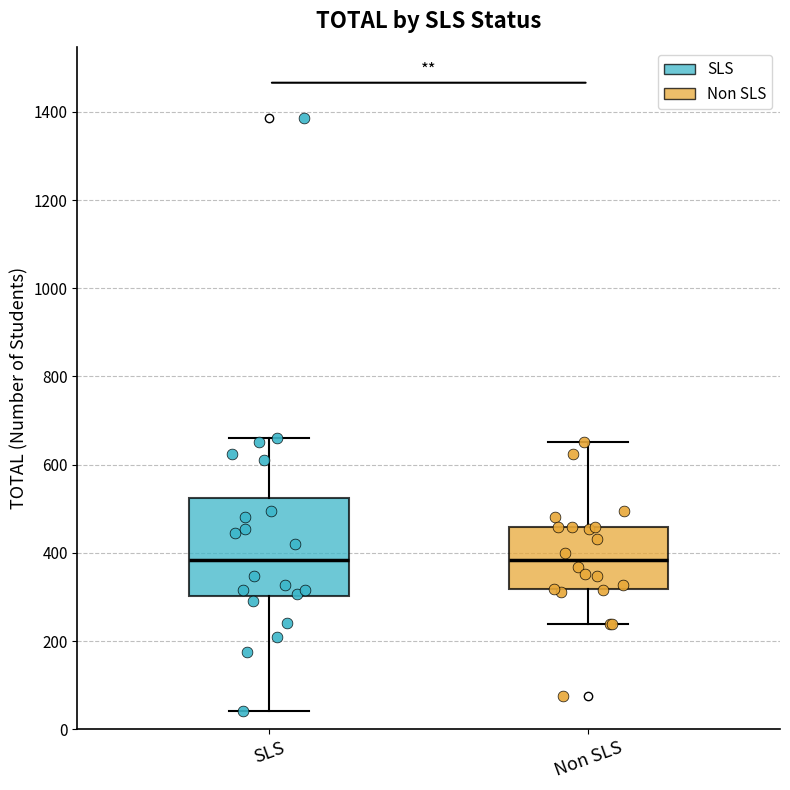

Reading left to right, read every box against the y-axis: the position of its median line, the range the box covers, and the ends of its whiskers. The values are not printed on the chart, so give them approximately, as read against the axis.

SLS: median 380, box 300 to 520, whiskers 40 to 660
Non SLS: median 380, box 320 to 460, whiskers 240 to 660